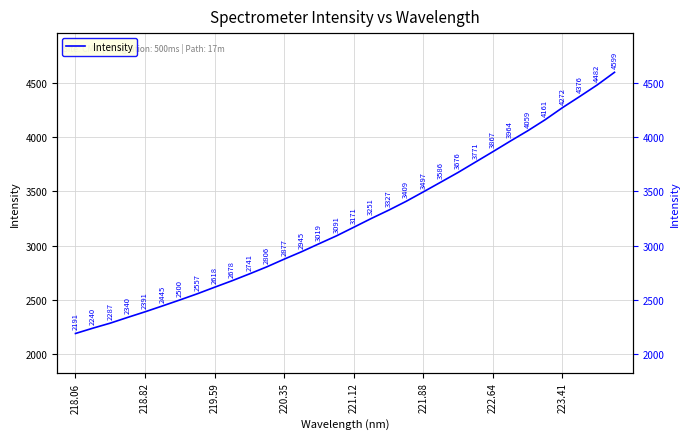

What is the maximum value shown in the chart?

4598.6